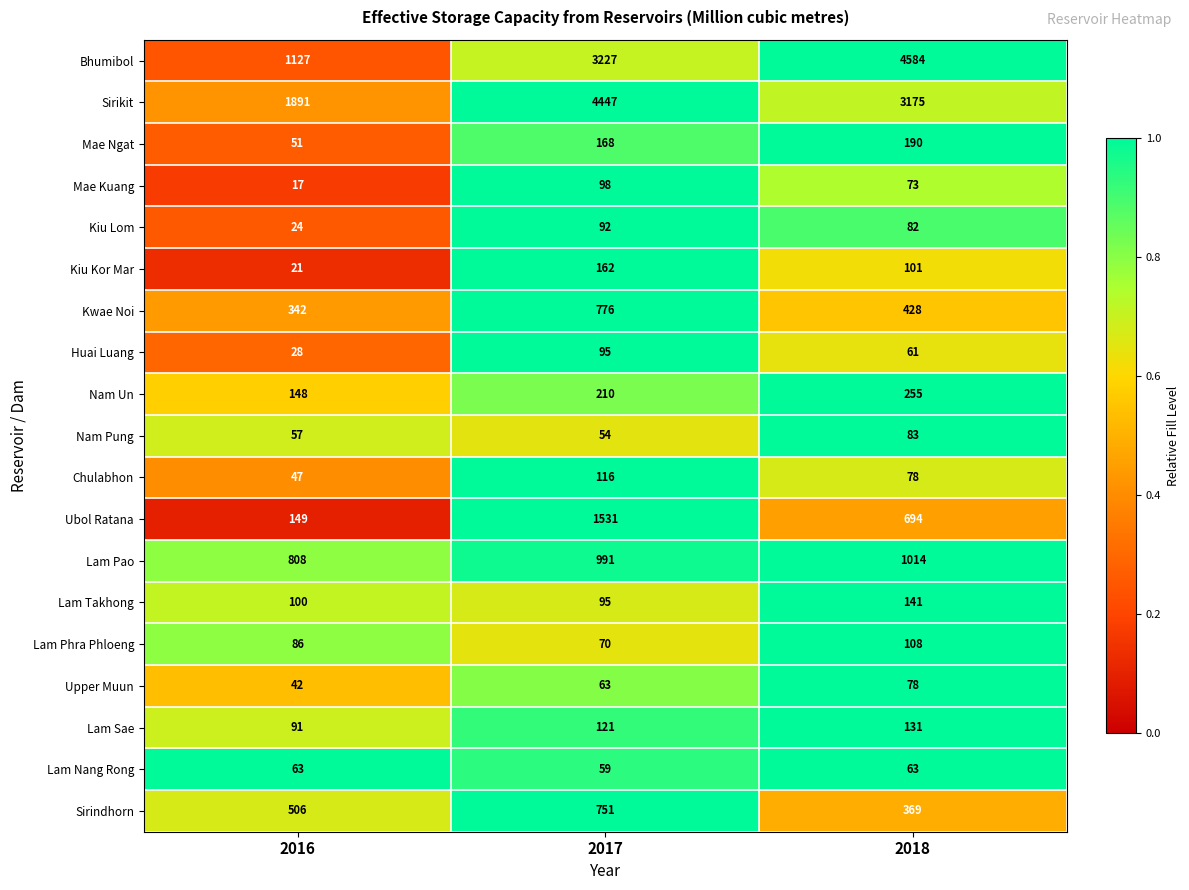

Which label corresponds to the smallest value in the chart?

2016